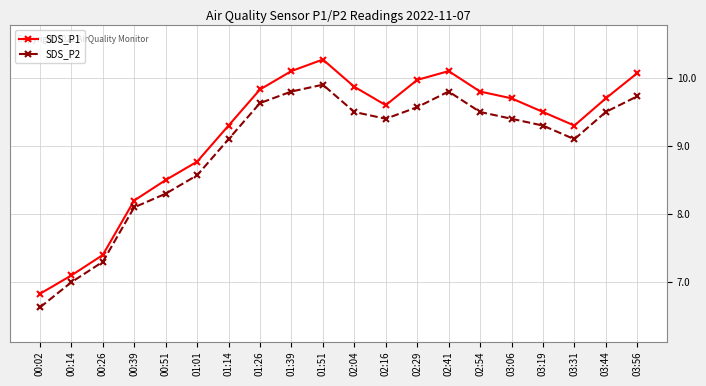

What is the label of the 14th point from the right?

01:14